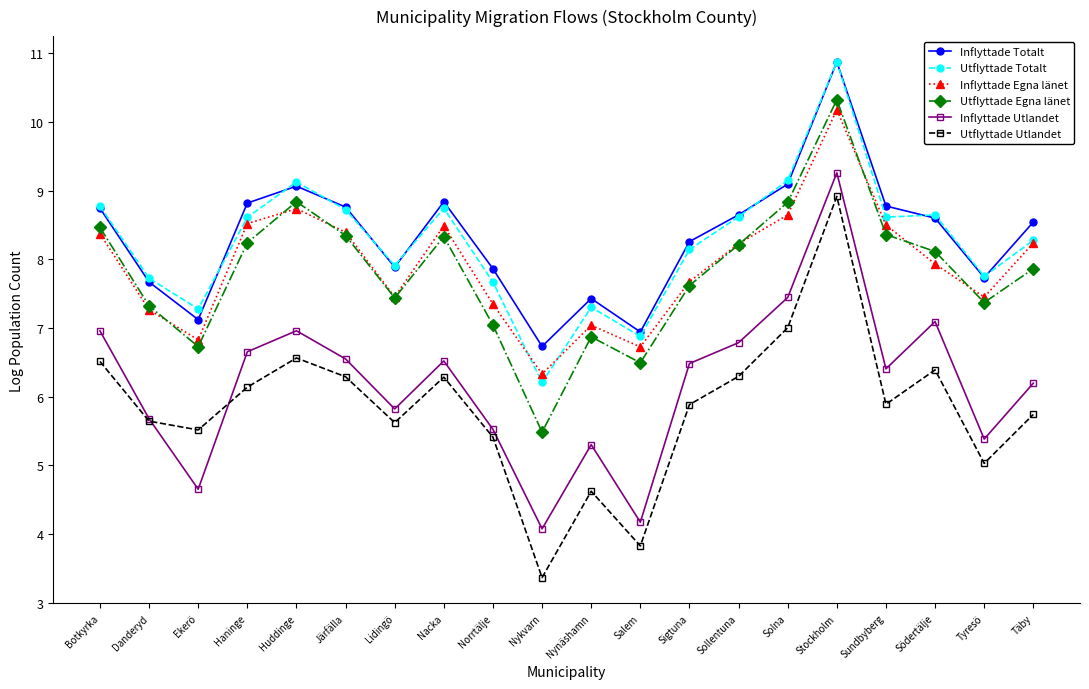

True or false: Inflyttade Totalt has a value of 8.5 at Täby.

True